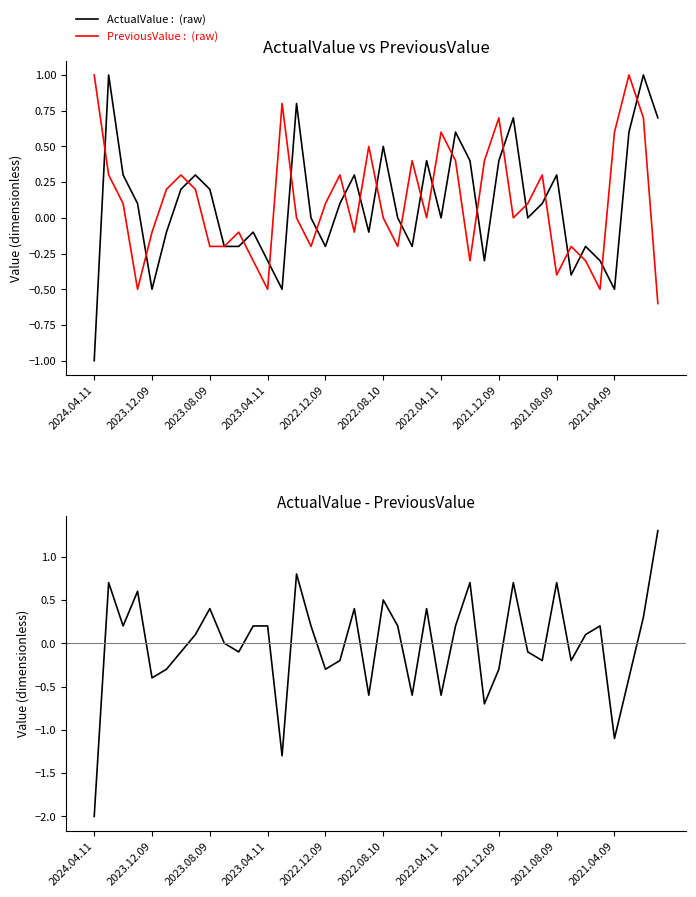

How many interior local valleys does the ActualValue series have?

10